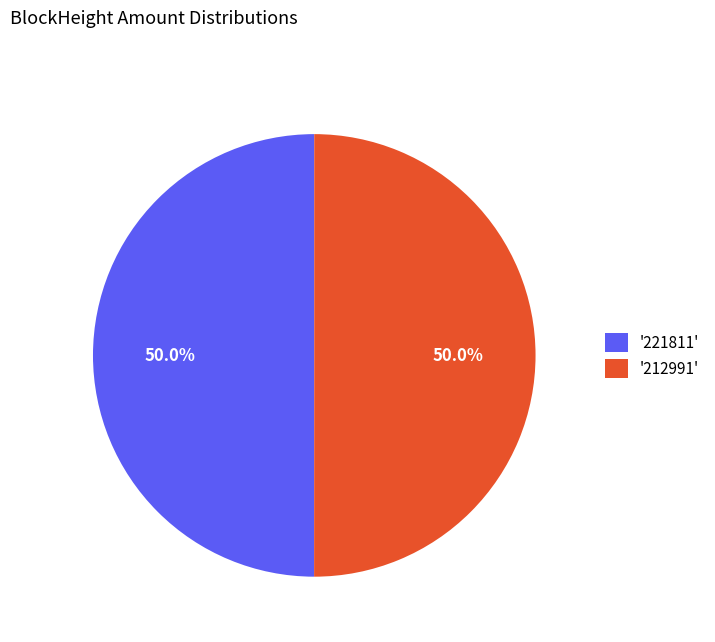

What percentage do '221811' and '212991' together represent?

100.0%